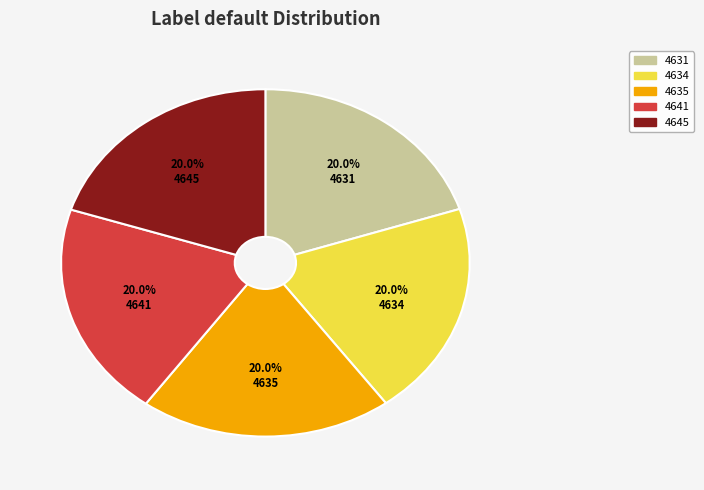

How many segments does this pie chart have?

5